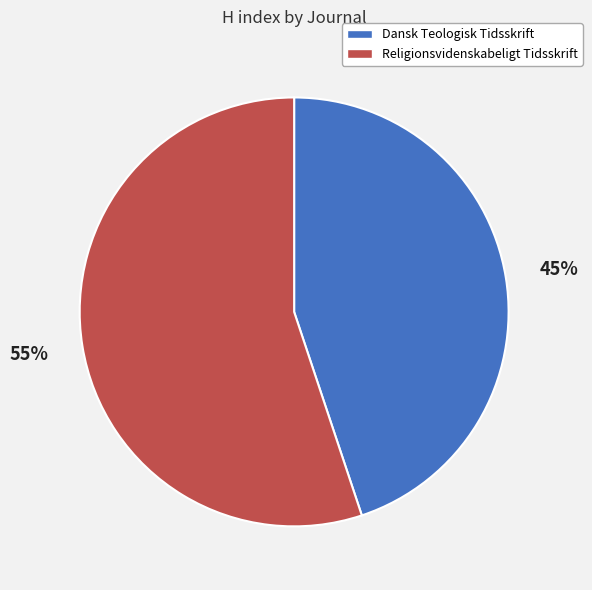

To the nearest percent, what is the combined percentage of Dansk Teologisk Tidsskrift and Religionsvidenskabeligt Tidsskrift?

100%